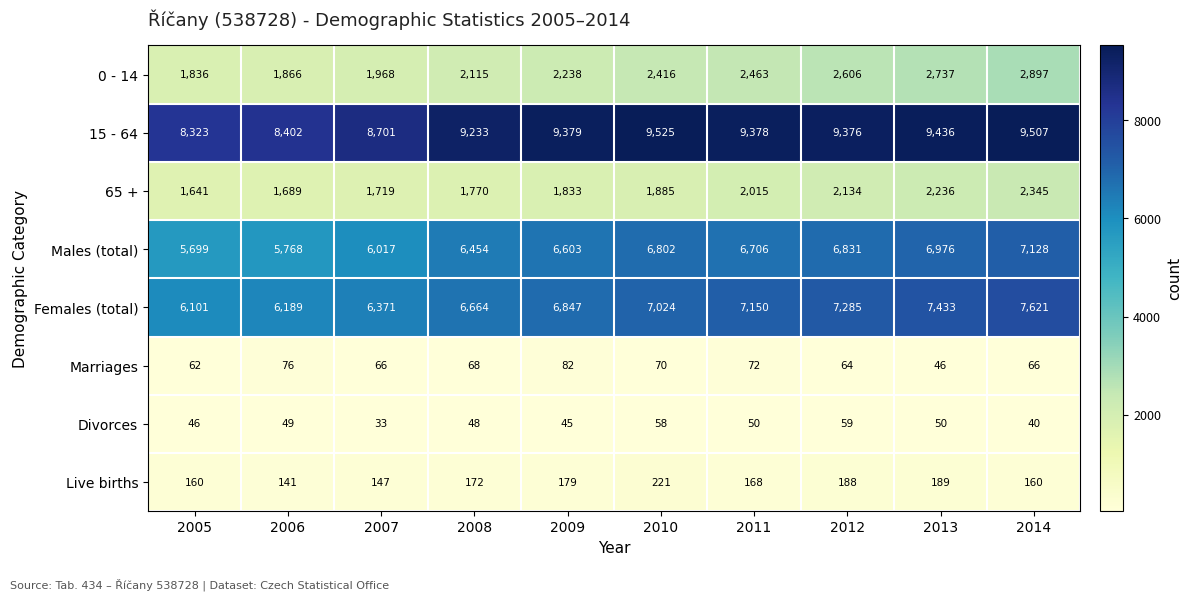

What is the approximate value of Live births at 2006, to the nearest 5?

140